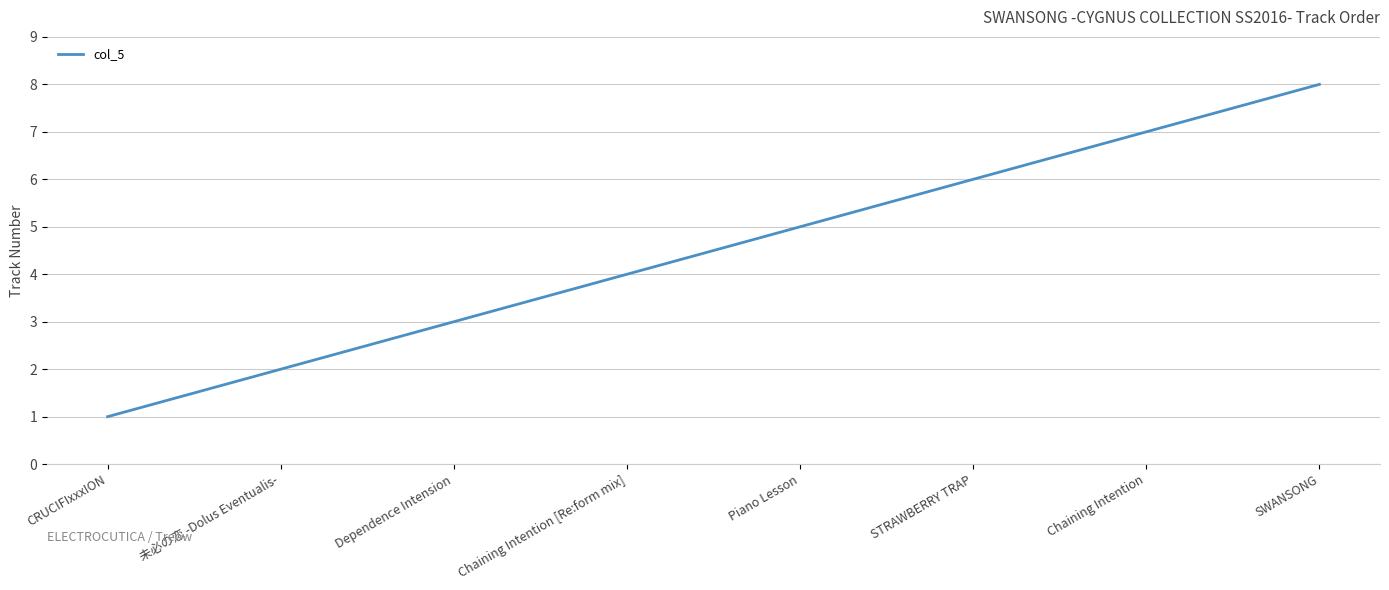

What is the difference between the second highest and second lowest values?

5